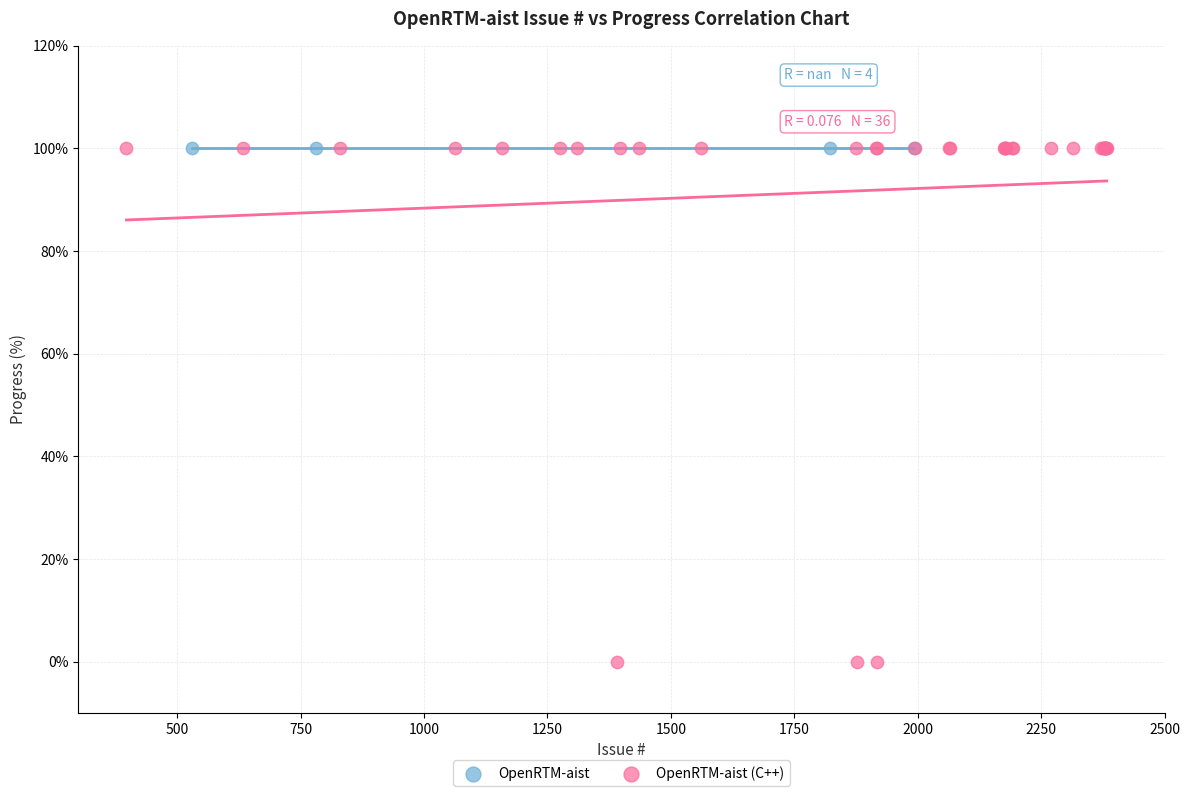

Which series reaches the minimum Y coordinate?

OpenRTM-aist (C++)